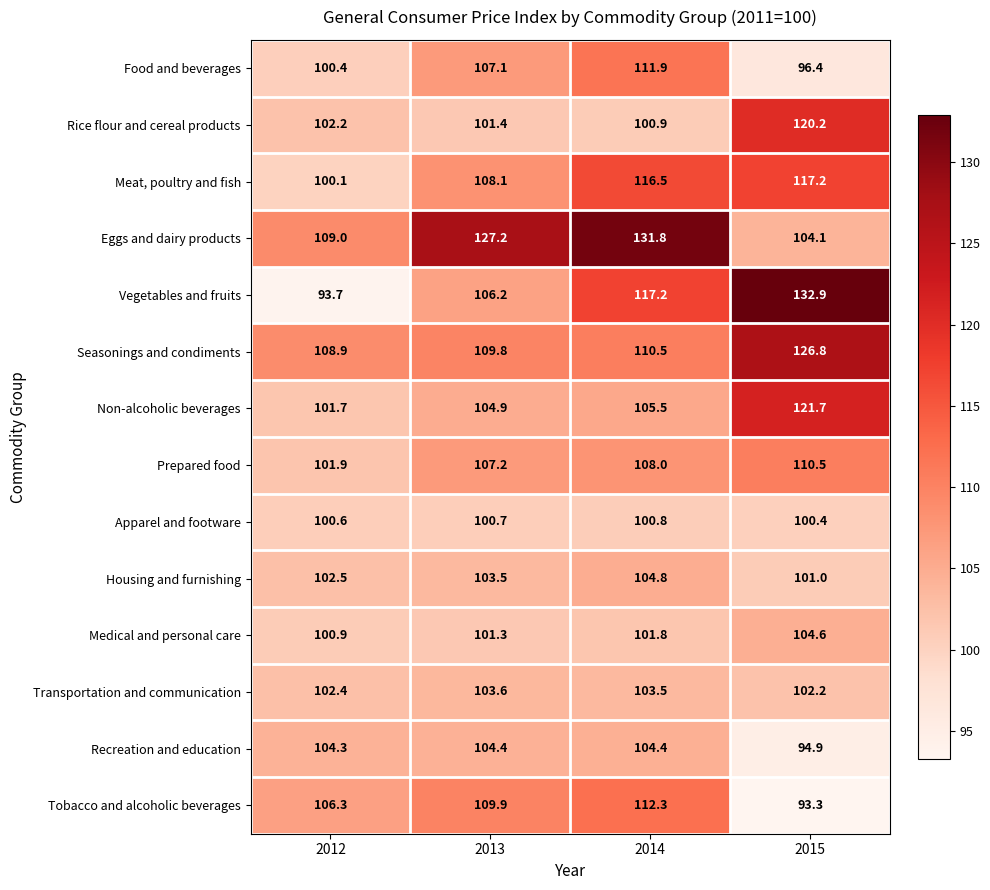

Which series has the largest total across all categories?

Eggs and dairy products